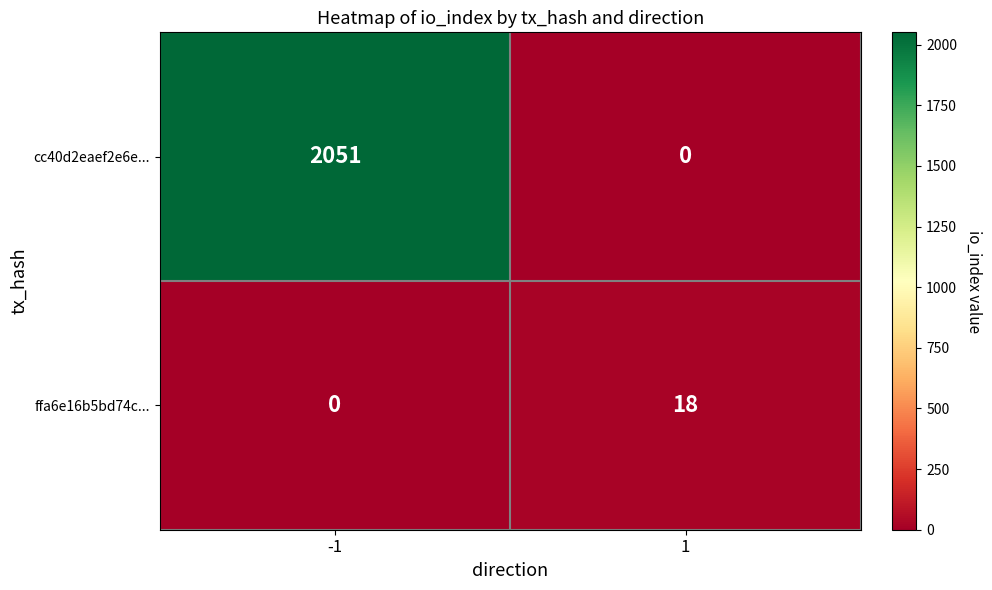

At which category is the sum across all series the highest?

-1